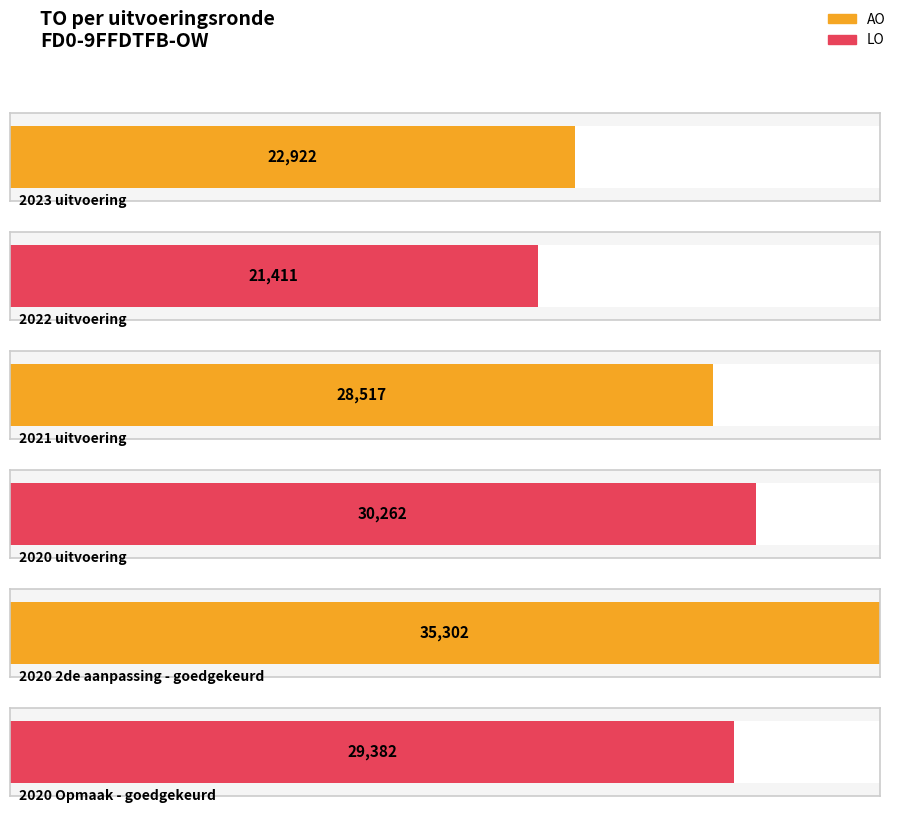

Between 2021 uitvoering and 2022 uitvoering, which is larger?

2021 uitvoering